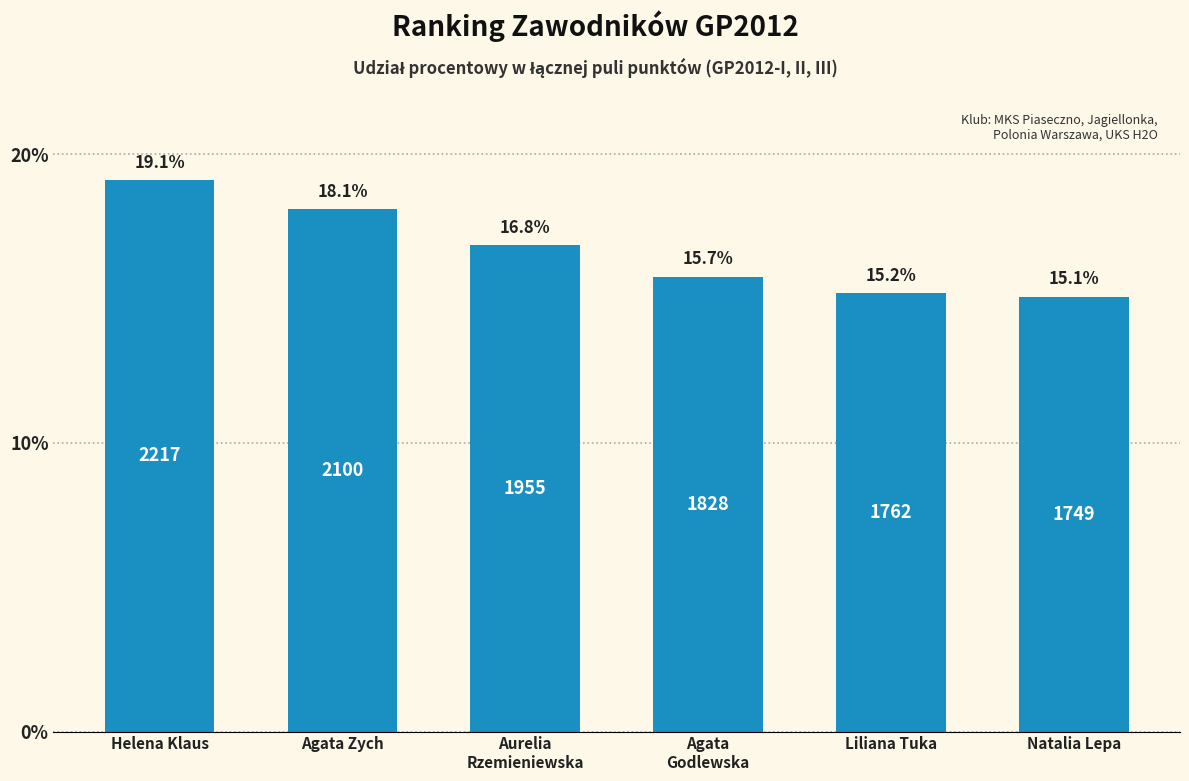

Reading right to left, transcribe all the data shown in this chart.

15.1	15.2	15.7	16.8	18.1	19.1